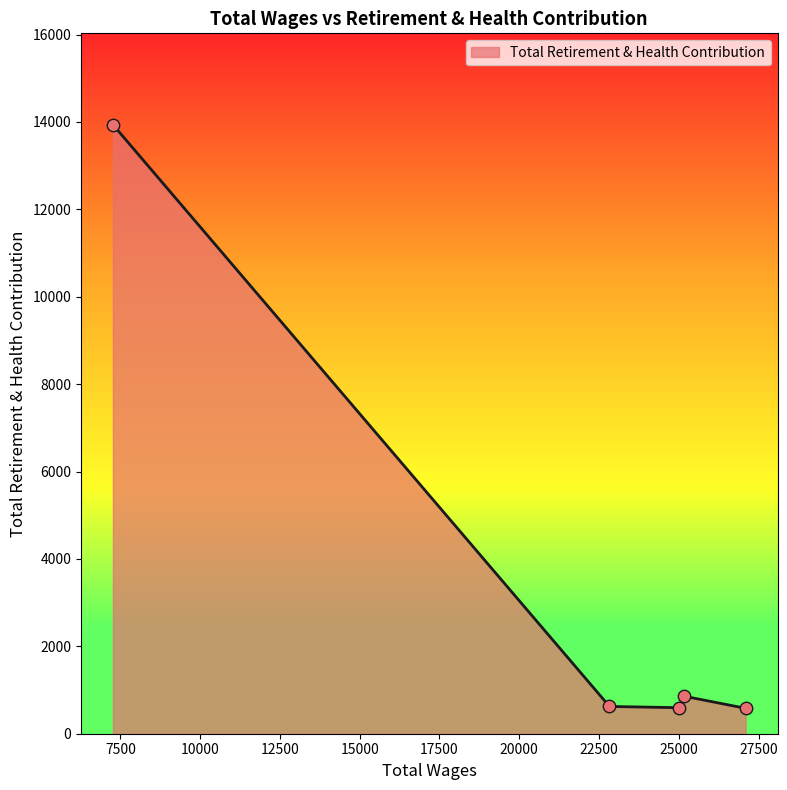

What is the difference between the maximum and second lowest values?

13342